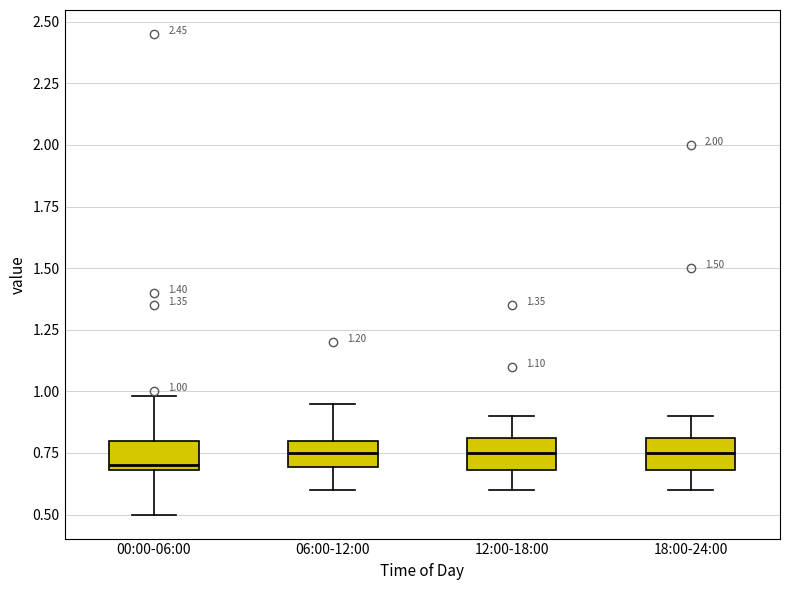

Which box has the lowest median line?

00:00-06:00